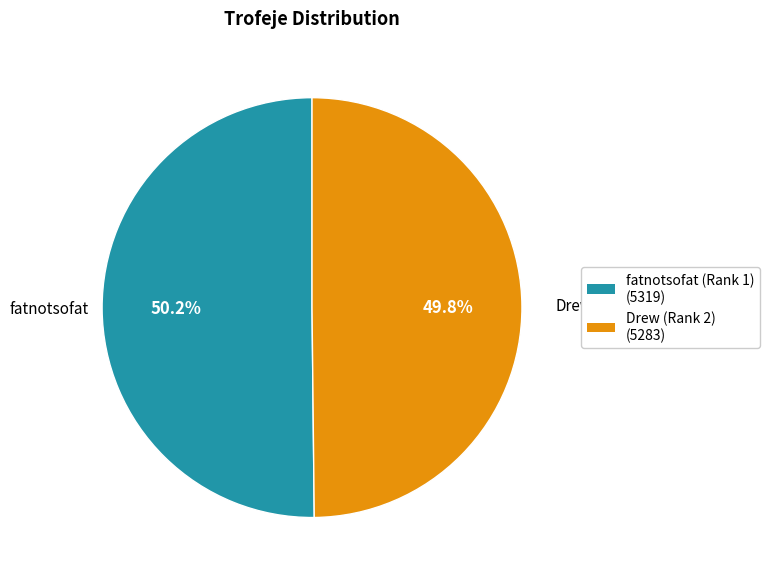

To the nearest percent, what percentage of the pie is Drew (Rank 2)?

50%